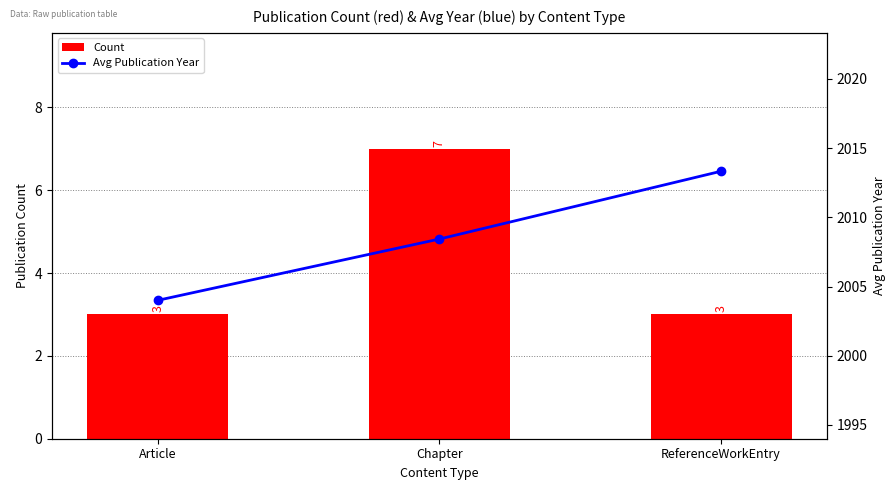

What is the minimum value shown in the chart?

3.0